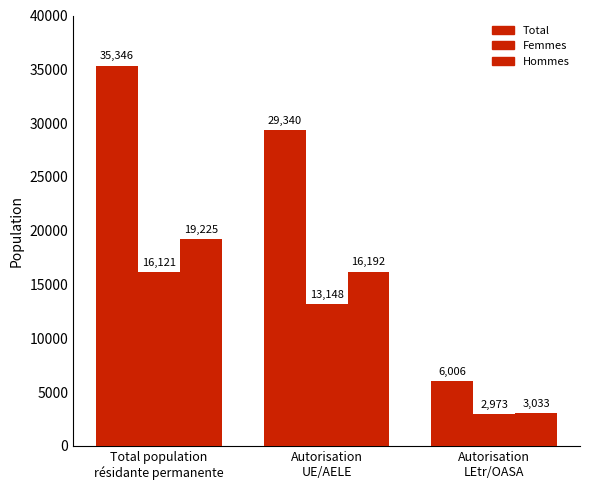

How many data points in Femmes are less than 13148?

1